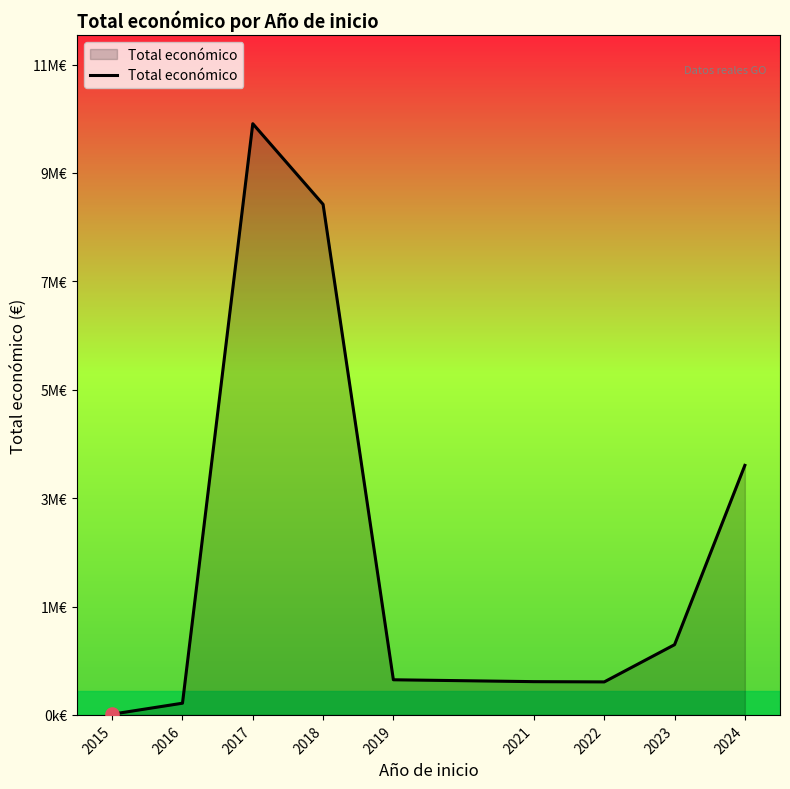

What is the change in value from 2015 to 2018?

+8707652